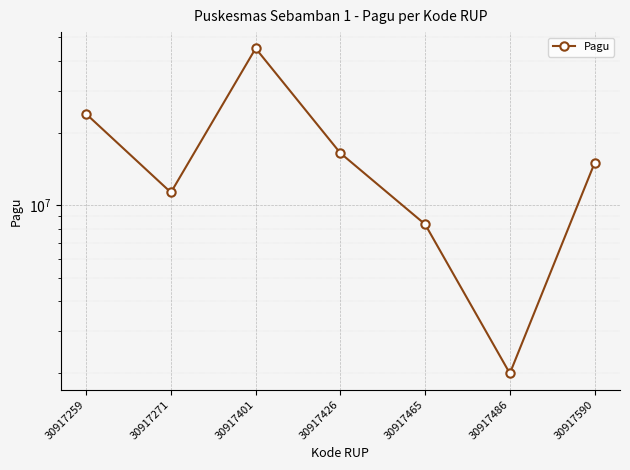

Which has a higher value, 30917590 or 30917259?

30917259